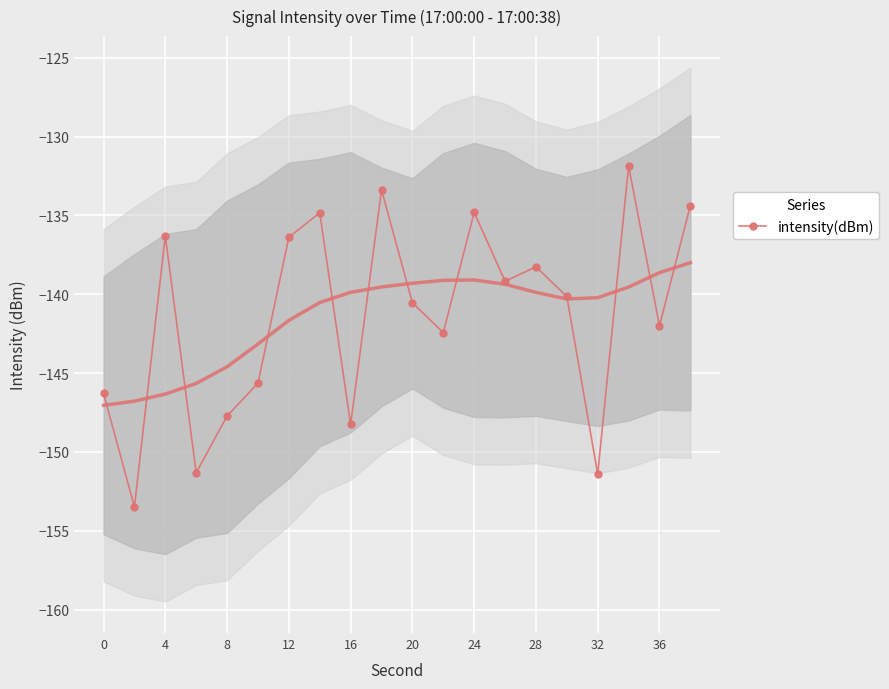

The value of intensity(dBm) at 0 is -199.4. True or false?

False